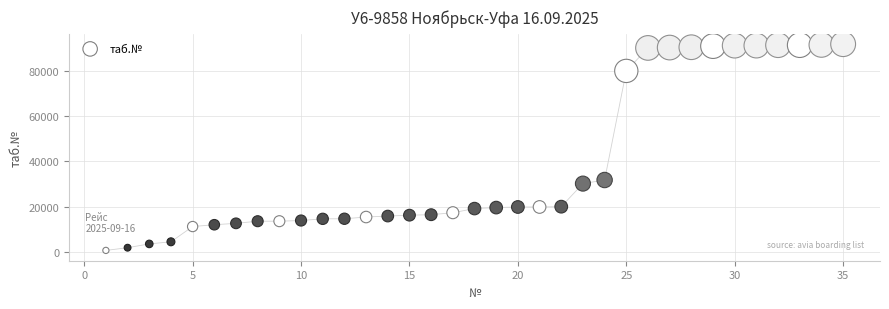

What is the range of Y values (max minus min)?

91375